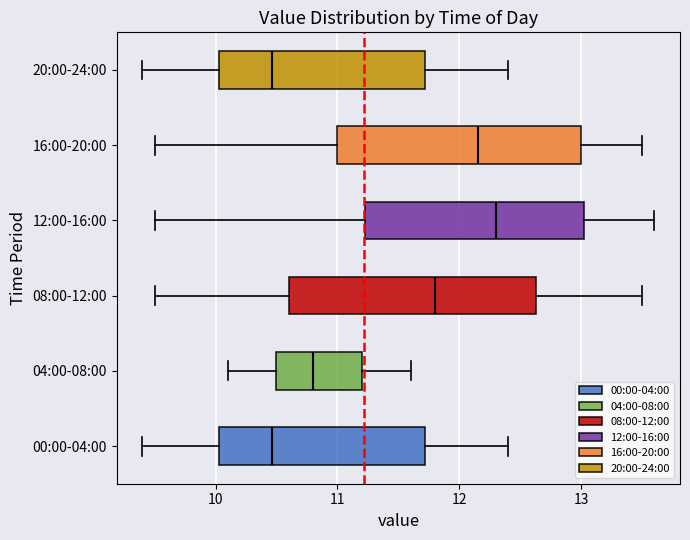

Where is the left edge of the box for 12:00-16:00 on the x-axis? The values are not printed on the chart, so give them approximately, as read against the axis.

11.2